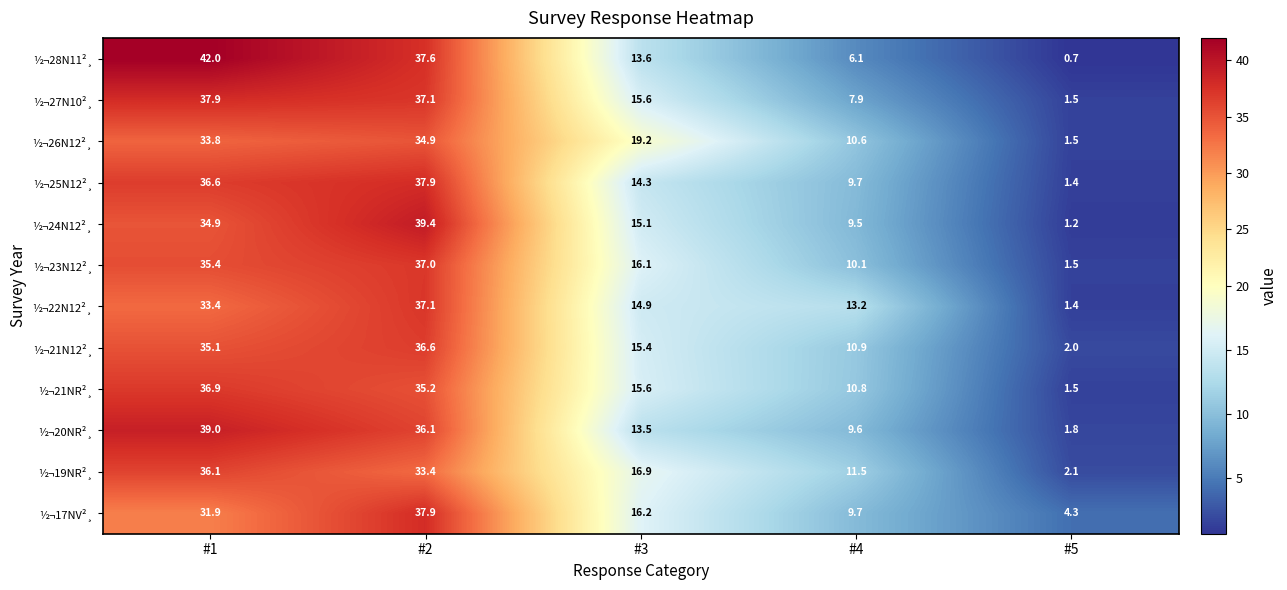

At which category does the chart reach its peak across all series?

#1